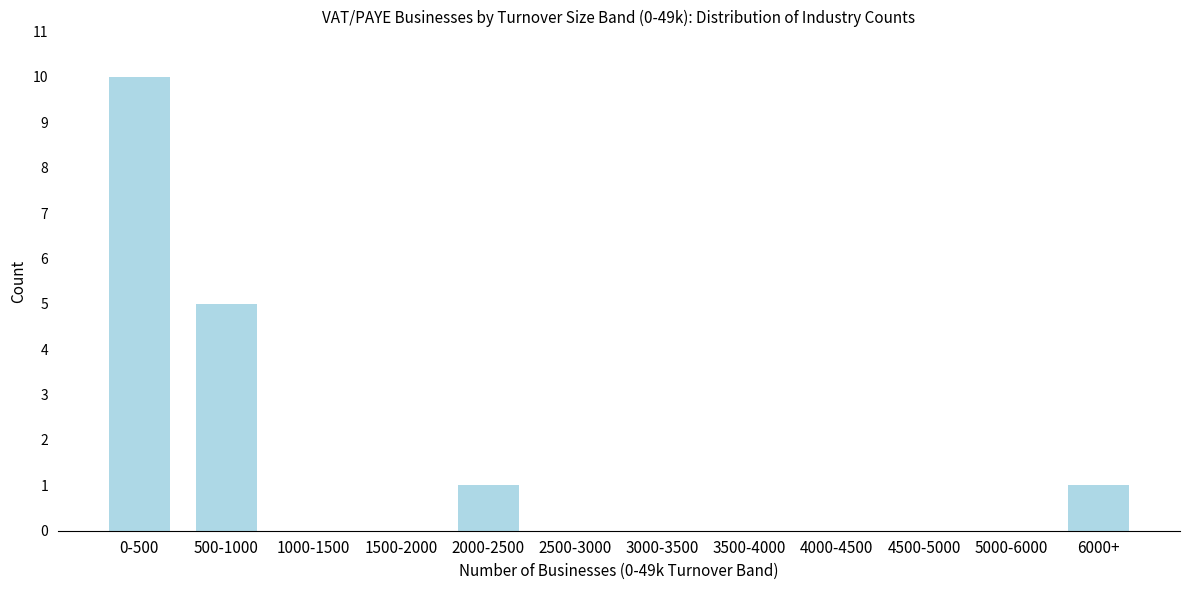

The value at 2000-2500 is 2. True or false?

False